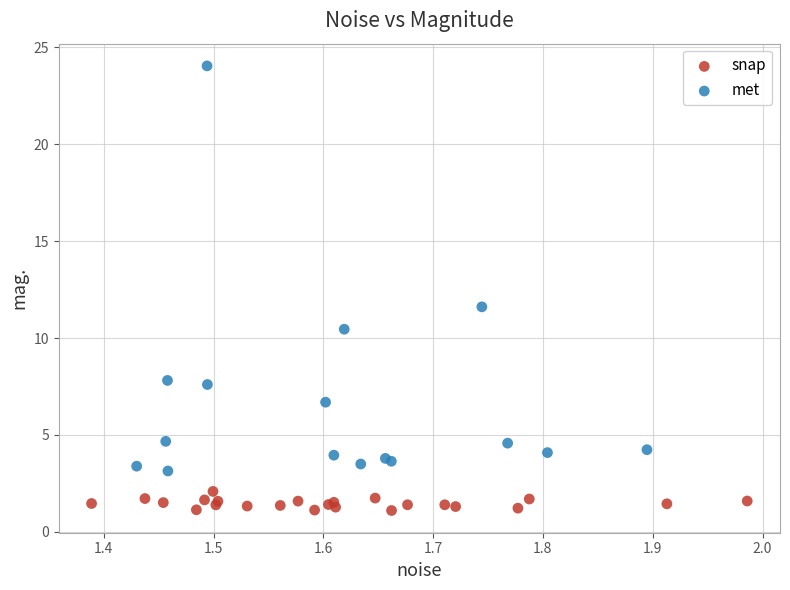

Which series has the widest spread of Y values?

met